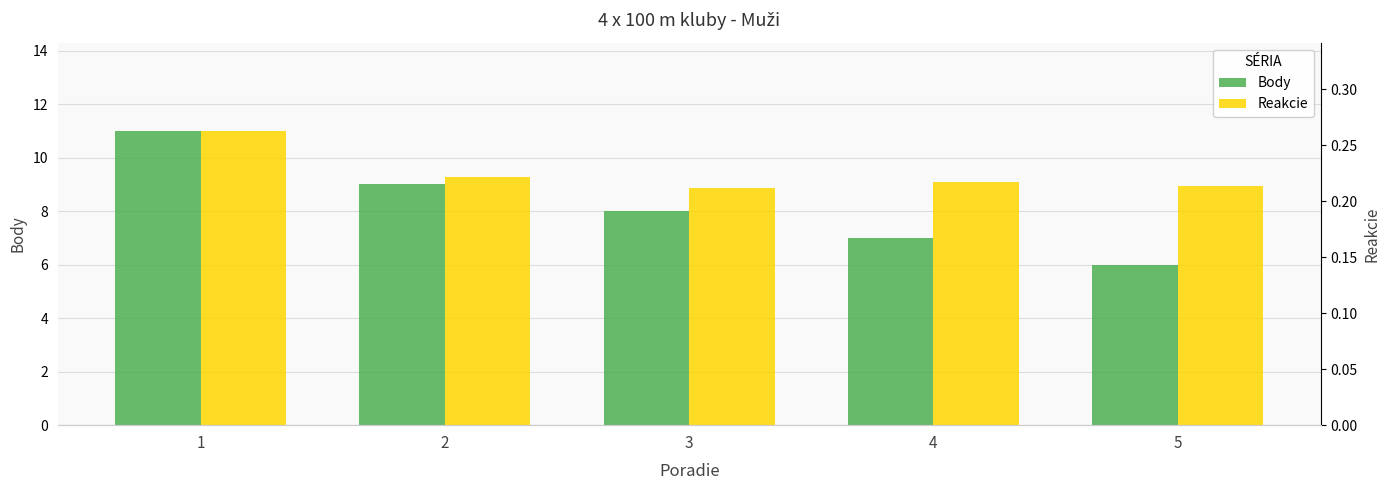

What are all the series names shown in the legend?

Body, Reakcie